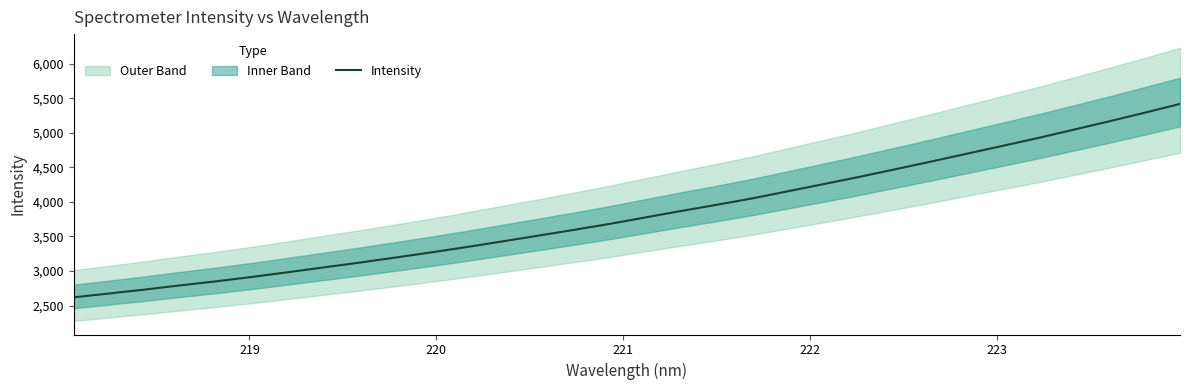

What is the average value?

3830.5